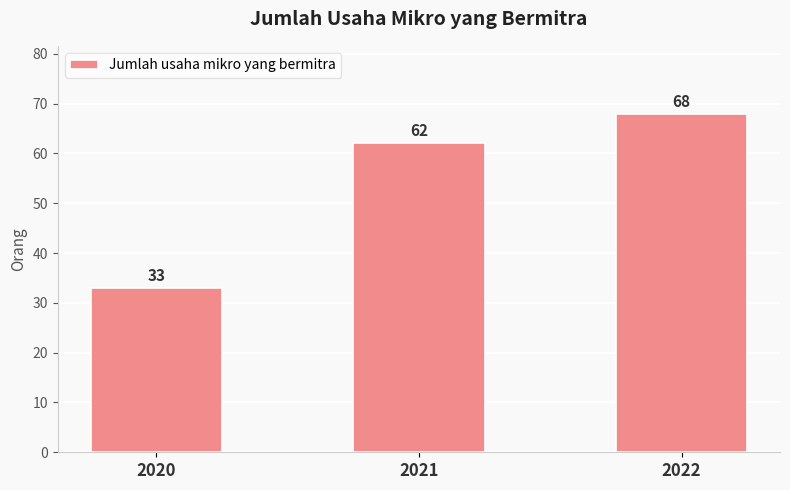

What value does the data have at 2021?

62